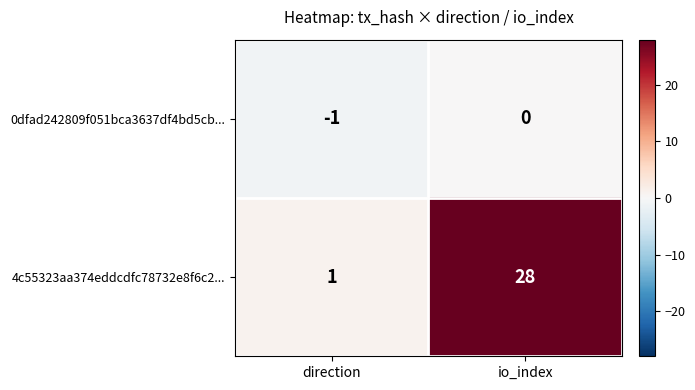

How many series are shown in this chart?

2